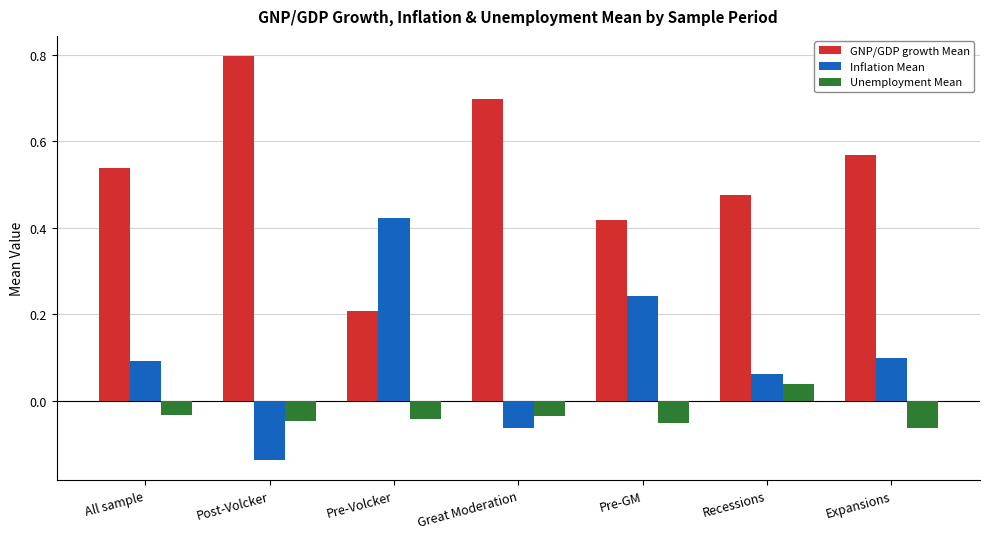

At which label is GNP/GDP growth Mean closest to 0?

Pre-Volcker